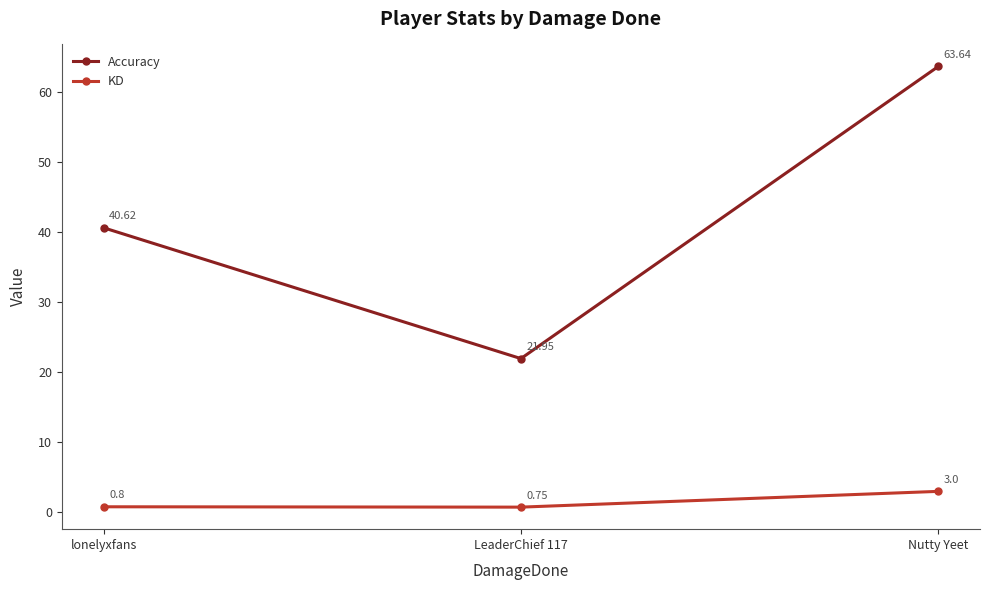

Which series has the widest spread of values?

Accuracy